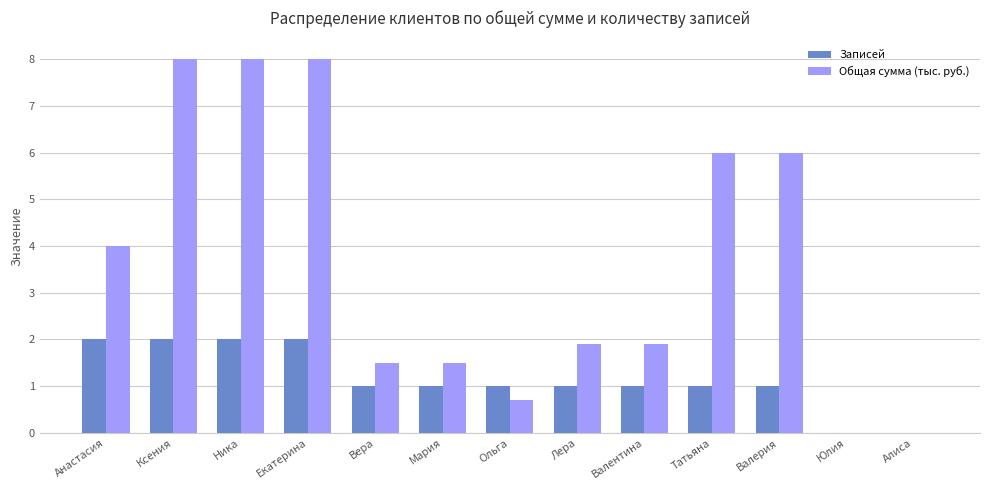

How many groups of bars are there?

13